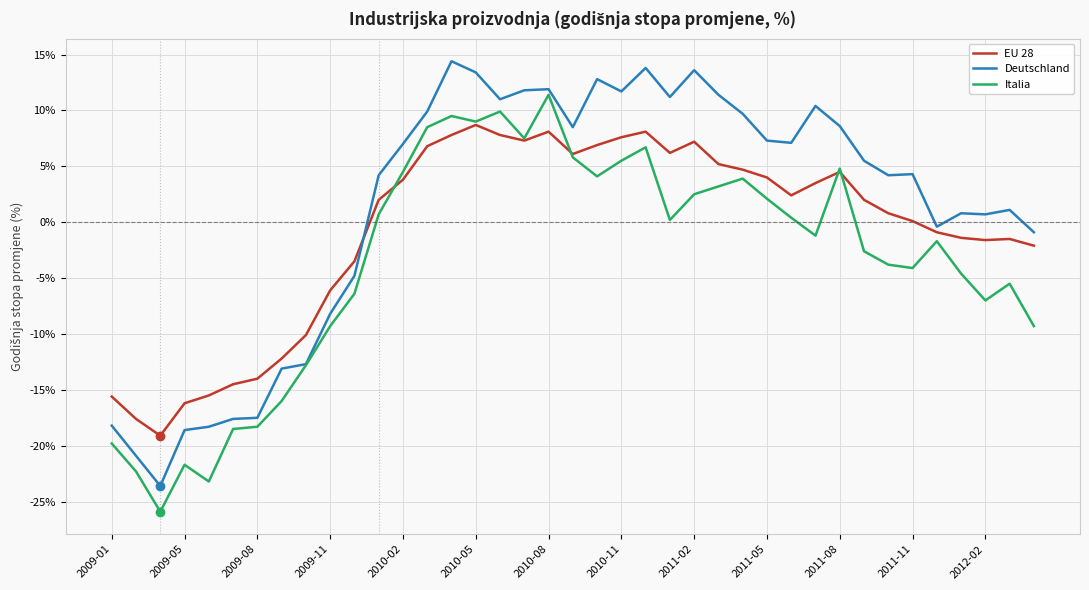

What is the sum of all Deutschland values?

51.5